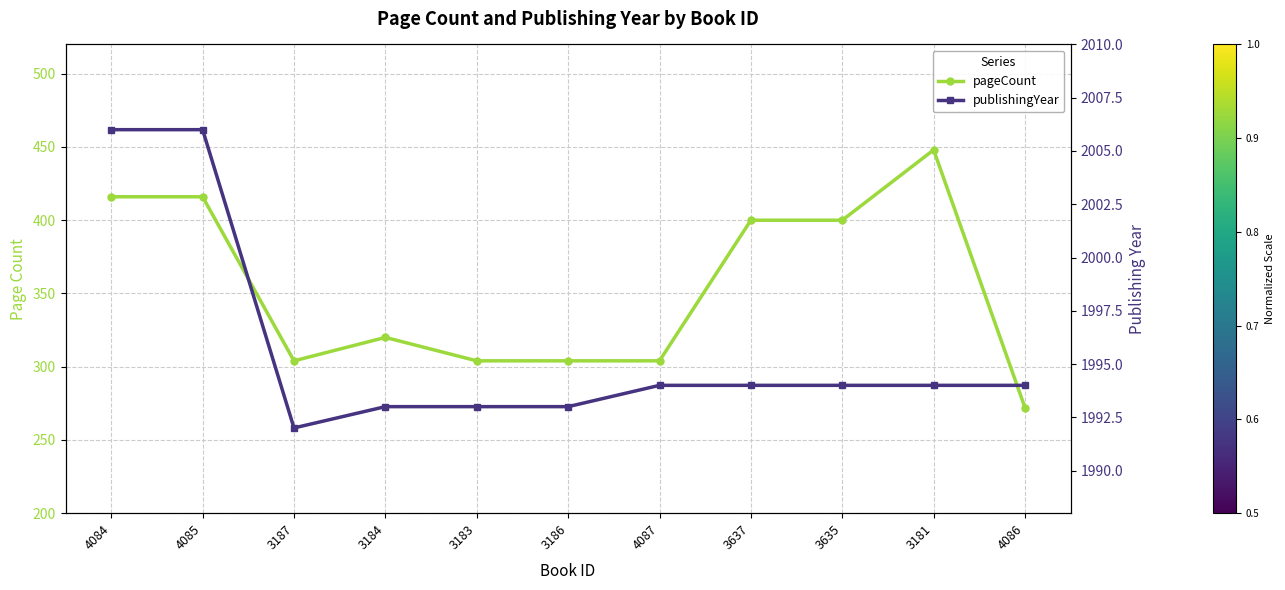

What is the difference between the second highest and minimum values in the publishingYear series?

14